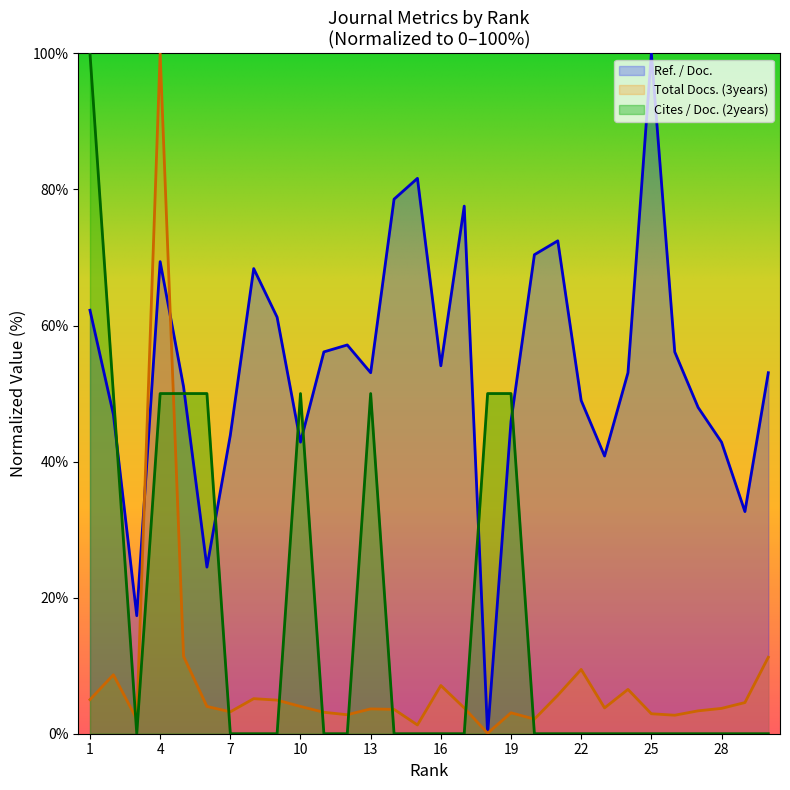

Does the chart display data point markers on the line(s)?

No